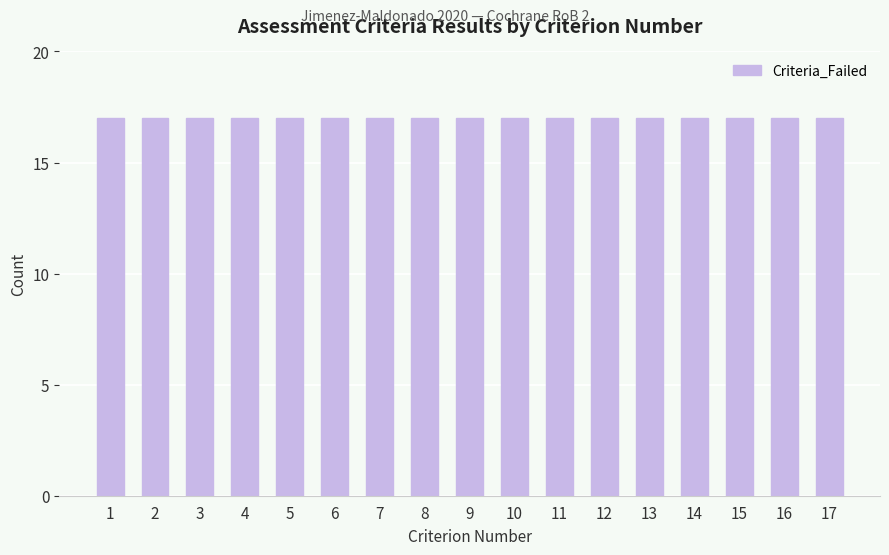

Count the number of categories in the chart.

17